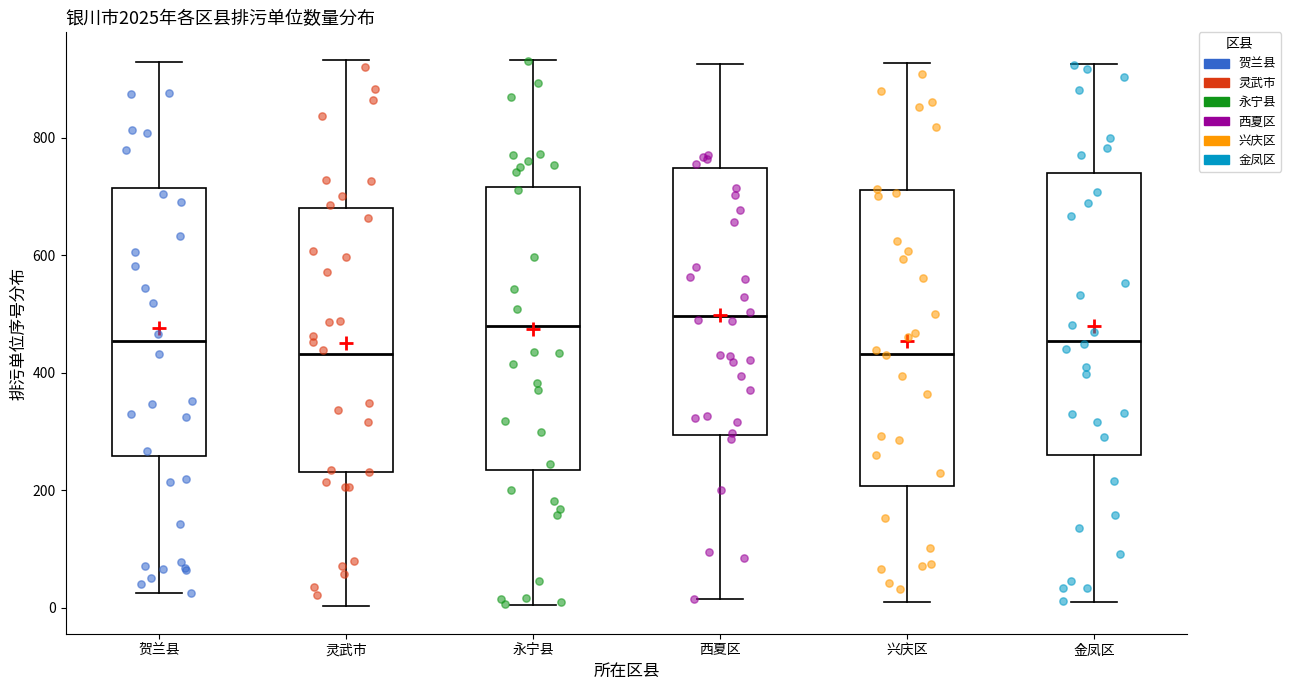

Where does the median line of the box for 兴庆区 sit on the y-axis? The values are not printed on the chart, so give them approximately, as read against the axis.

440